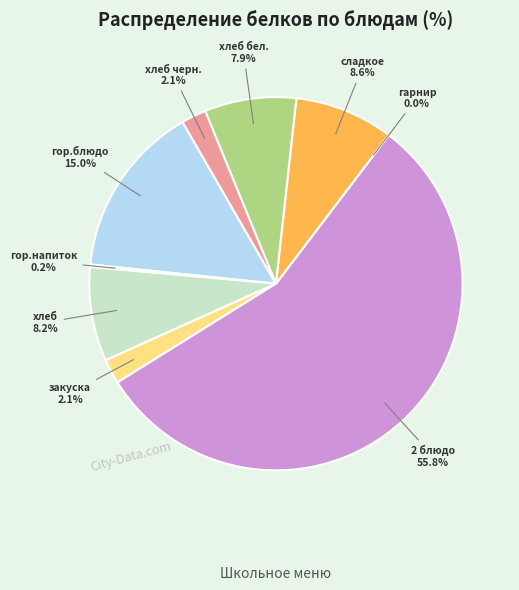

To the nearest percent, what portion does закуска represent?

2%